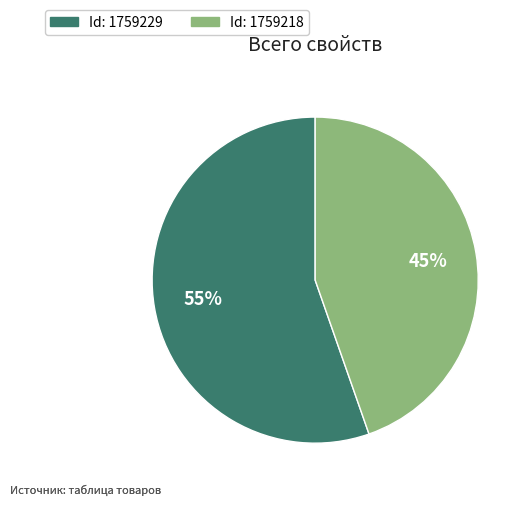

Is there a majority slice in this chart?

Yes